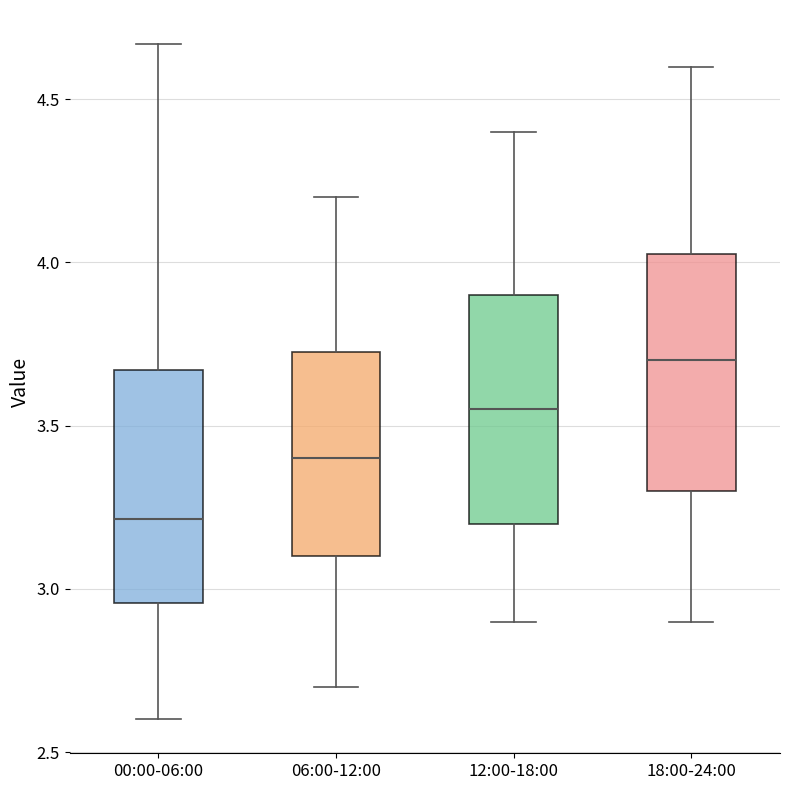

Where does the upper whisker of the box for 06:00-12:00 end on the y-axis? The values are not printed on the chart, so give them approximately, as read against the axis.

4.20